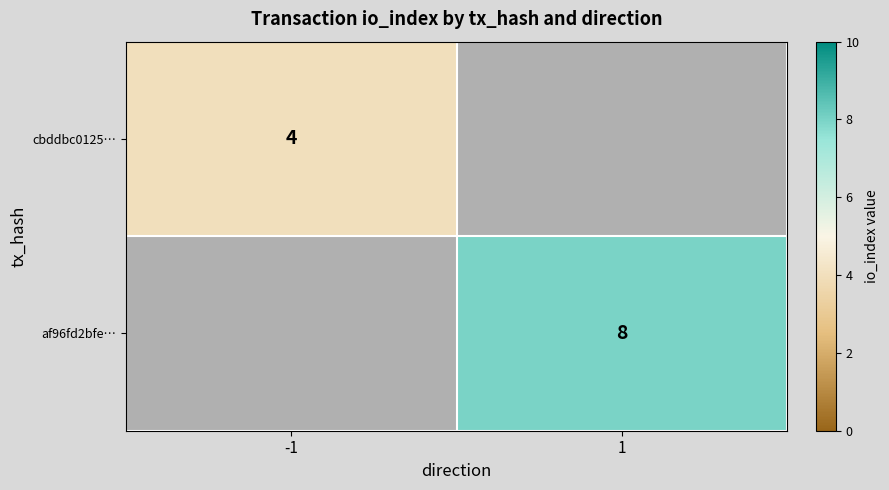

The af96fd2bfe… series shows 12.7 at 1. True or false?

False